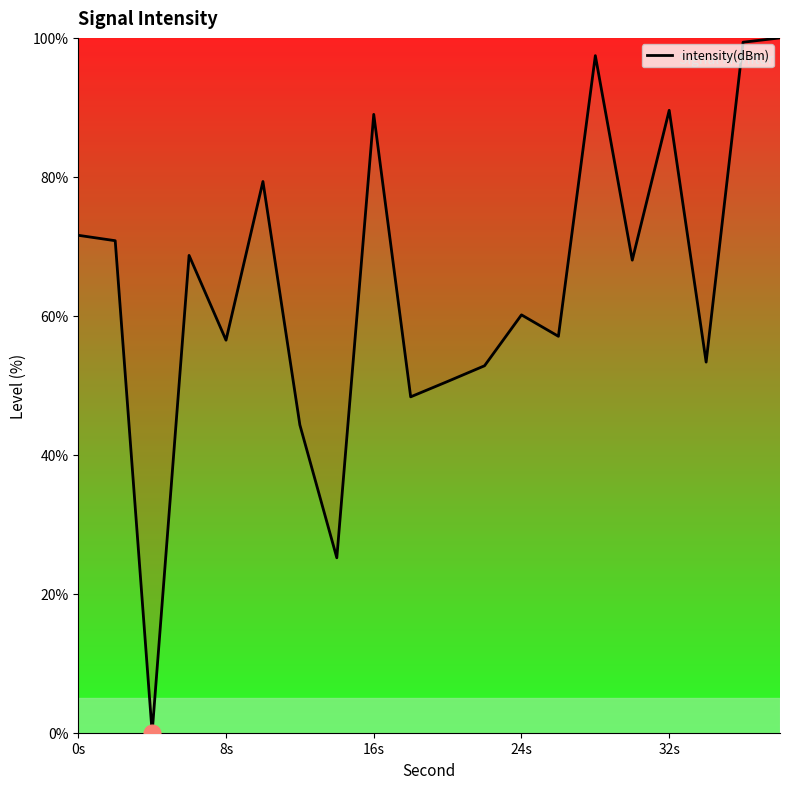

What is the difference between the maximum and minimum values?

100.0